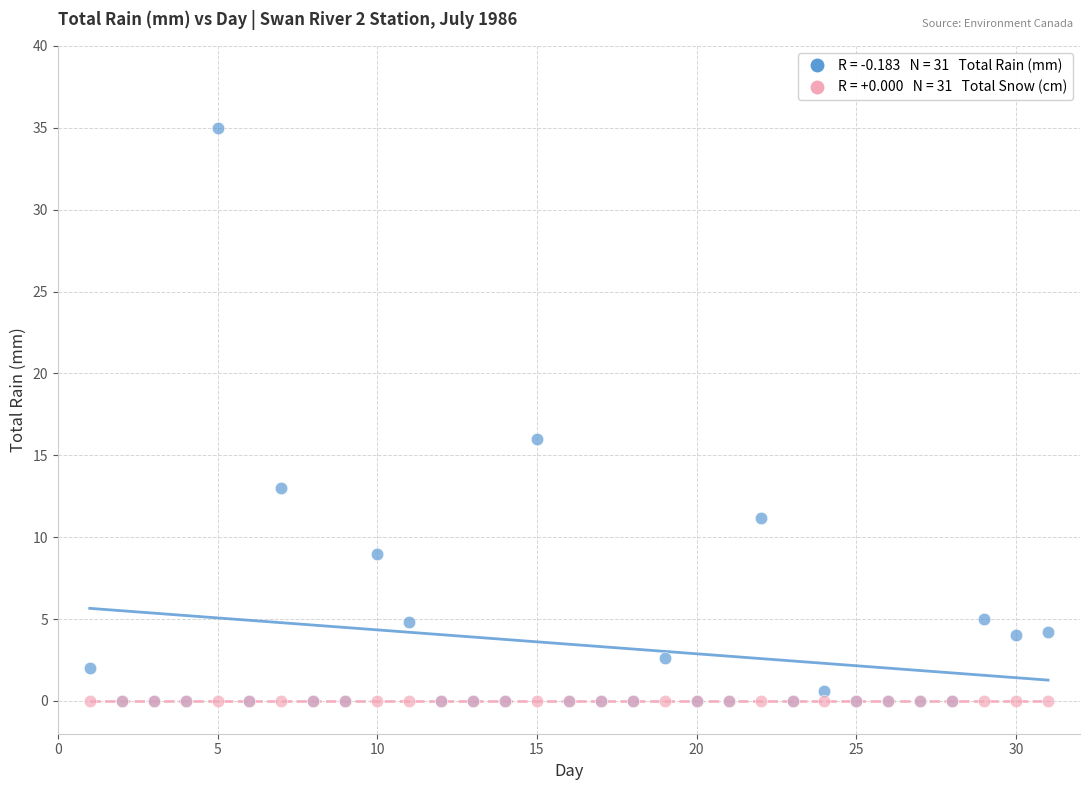

Across all series, what Y value is closest to 17?

16.0